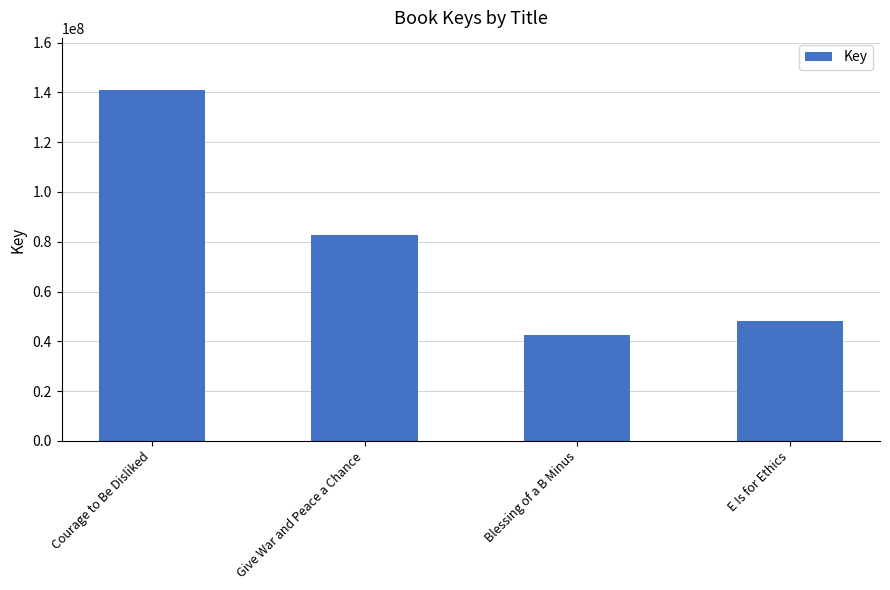

What is the label of the 2nd bar from the left?

Give War and Peace a Chance